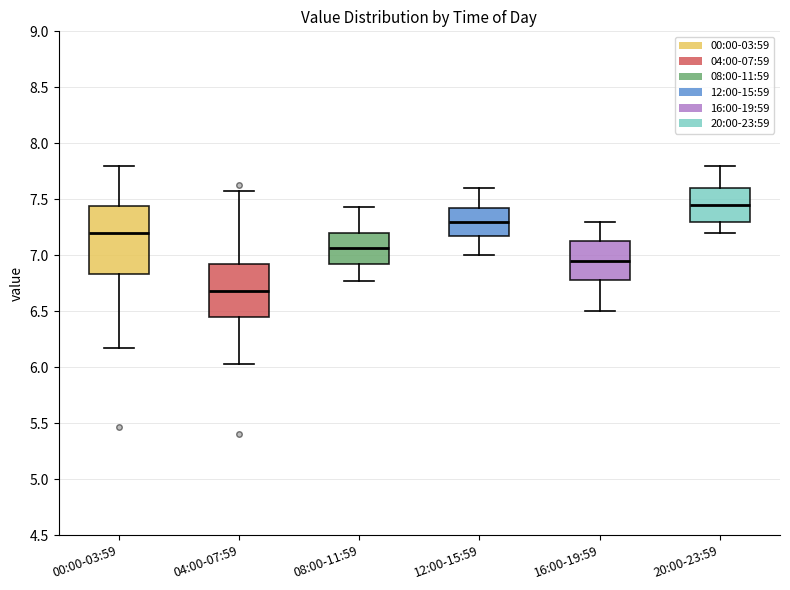

Which box's median line is the highest?

20:00-23:59